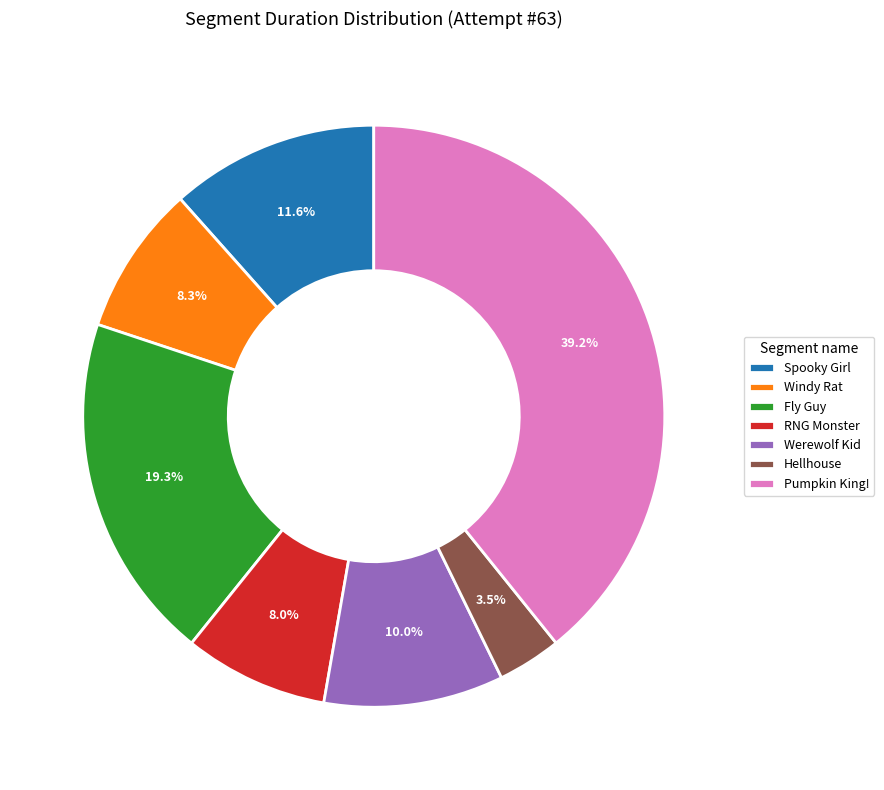

Approximately how many times larger is the value at Fly Guy compared to RNG Monster?

2.4